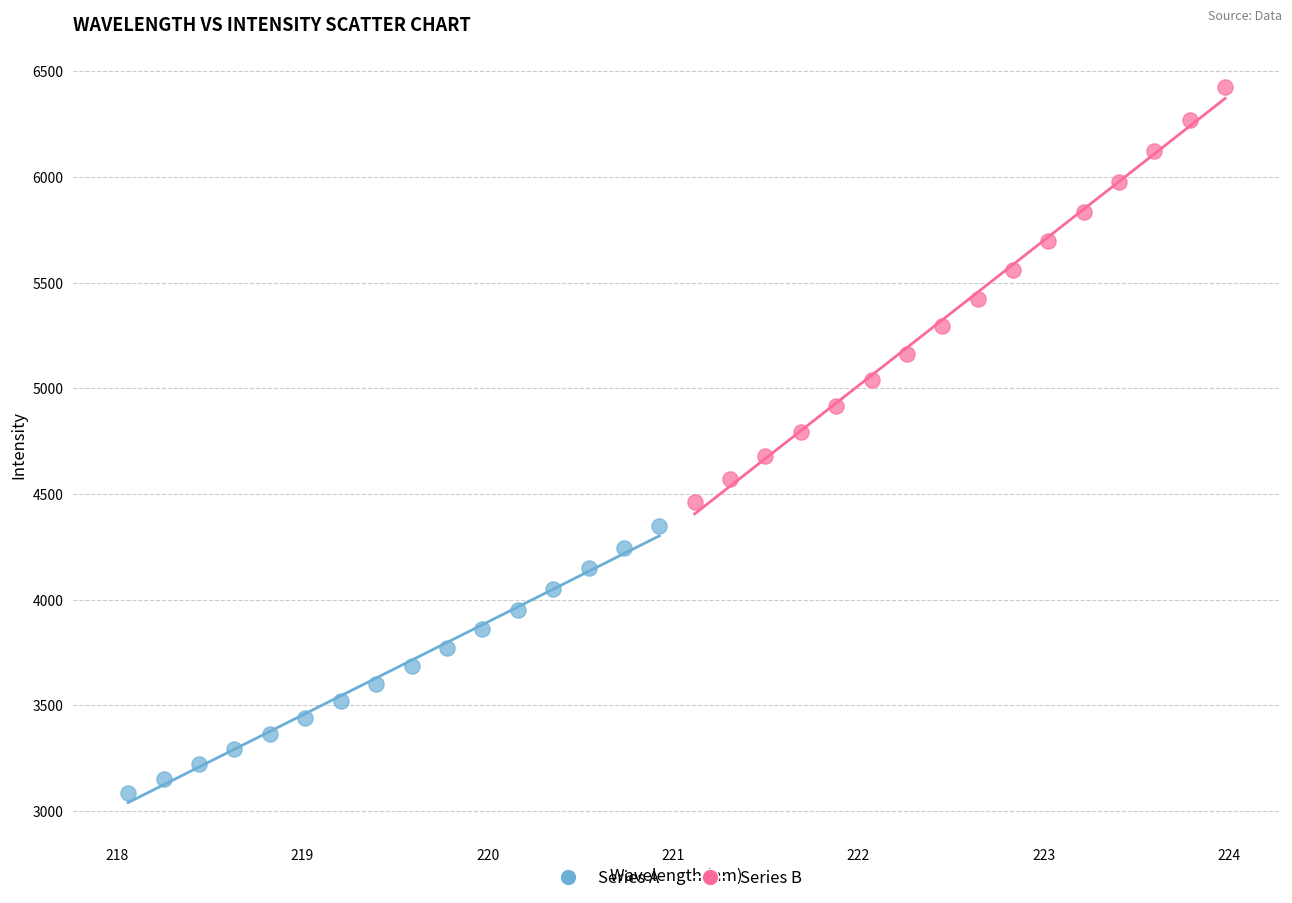

Which series has the widest spread of Y values?

Series B